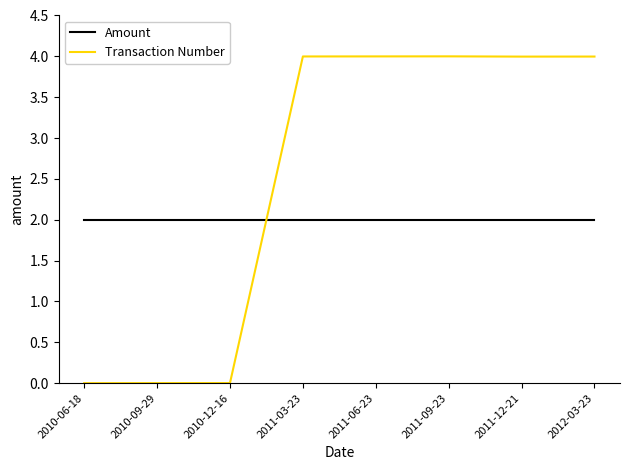

What is the maximum value shown in the chart?

4.0